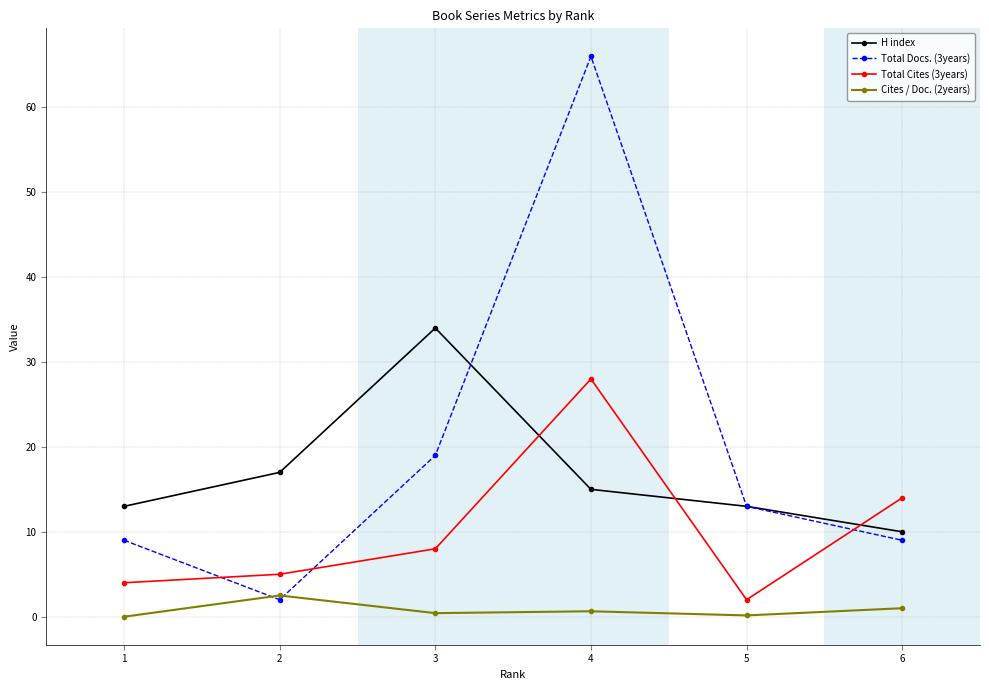

At 6, list the series in order from largest to smallest.

Total Cites (3years), H index, Total Docs. (3years), Cites / Doc. (2years)